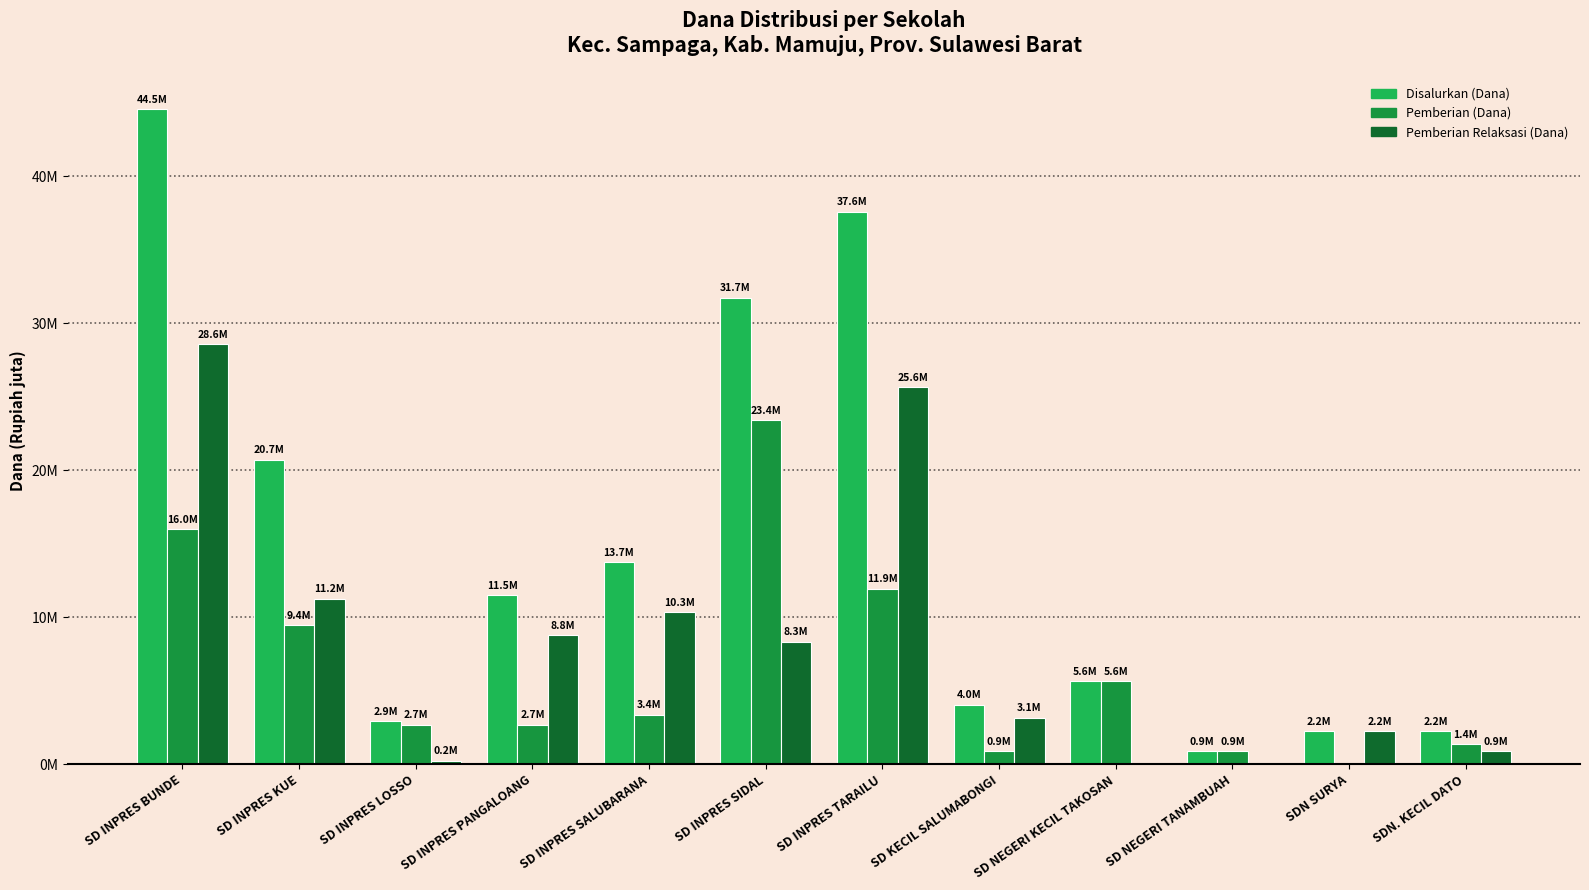

Rank the series at SD INPRES PANGALOANG from lowest to highest value.

Pemberian (Dana), Pemberian Relaksasi (Dana), Disalurkan (Dana)